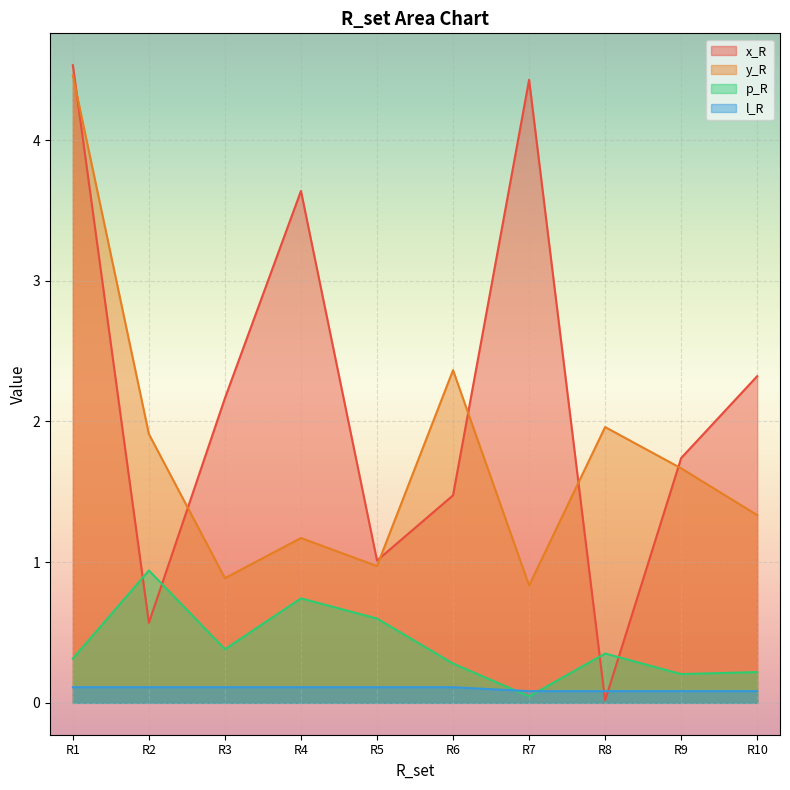

How many lines are shown in the chart?

4